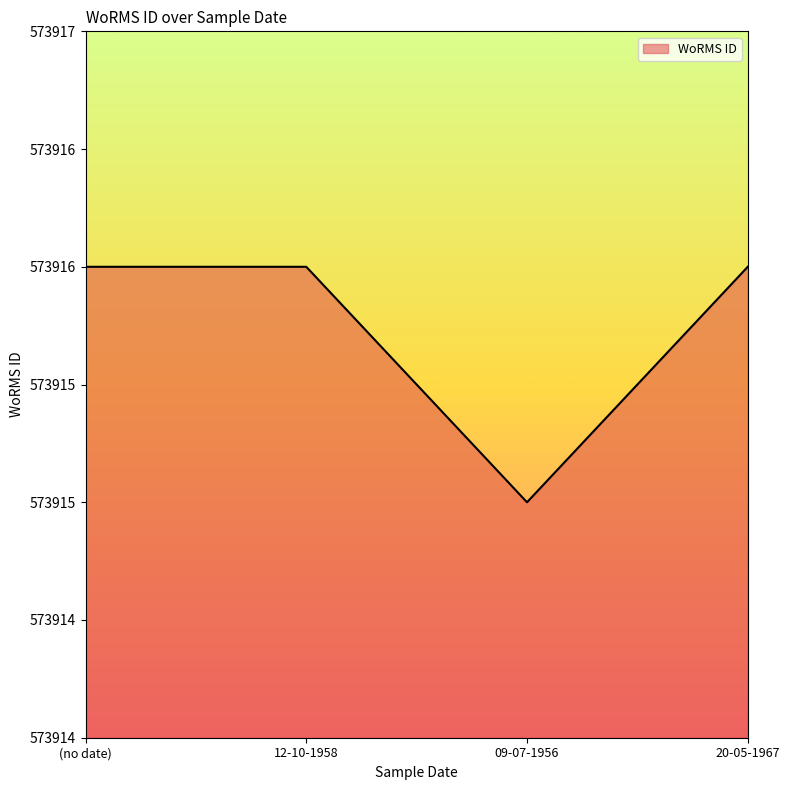

Which category has the lowest value across all series?

09-07-1956